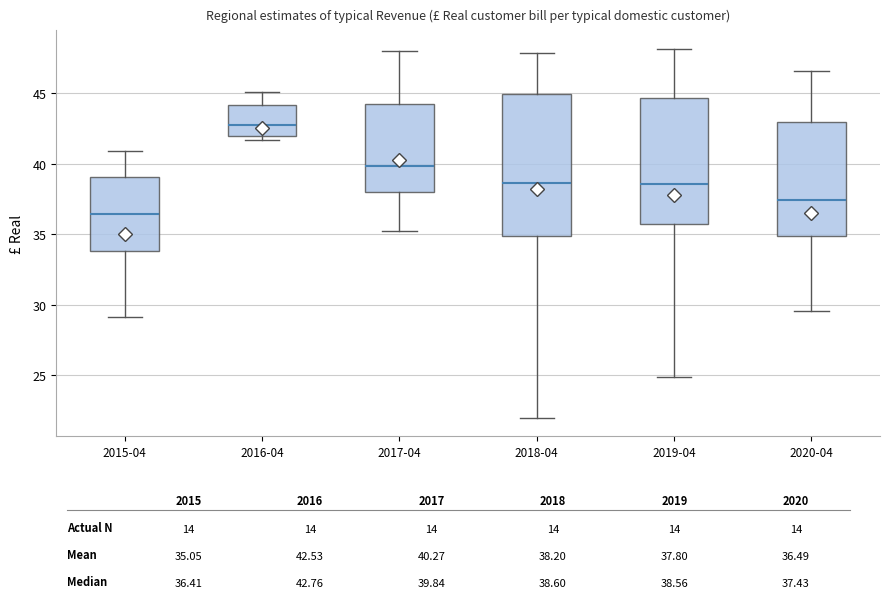

Which box is the tallest, from its lower edge to its upper edge?

2018-04